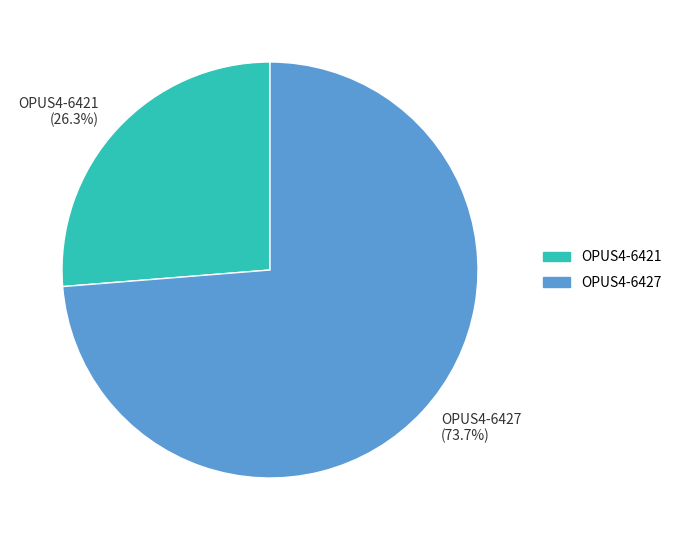

Is it true that OPUS4-6427 is 74% of the pie?

True